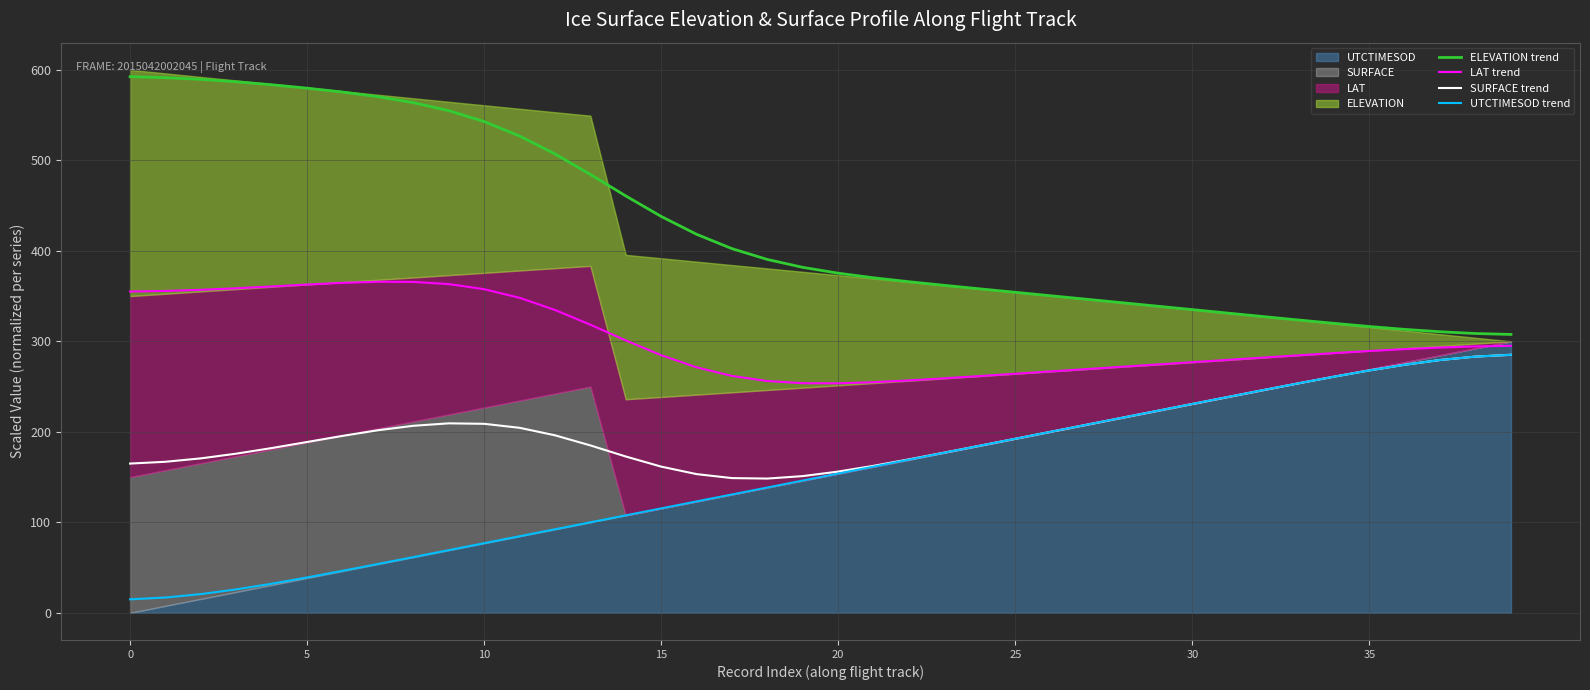

What is the difference between the maximum and minimum values in the ELEVATION trend series?

284.8